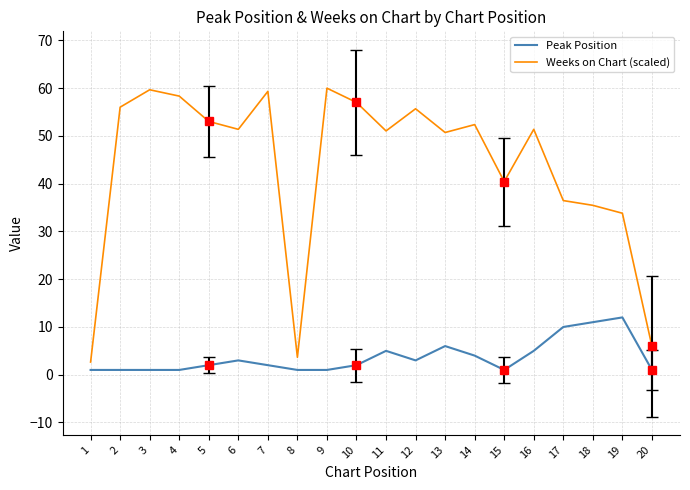

Which series has the largest range (max minus min)?

Weeks on Chart (scaled)